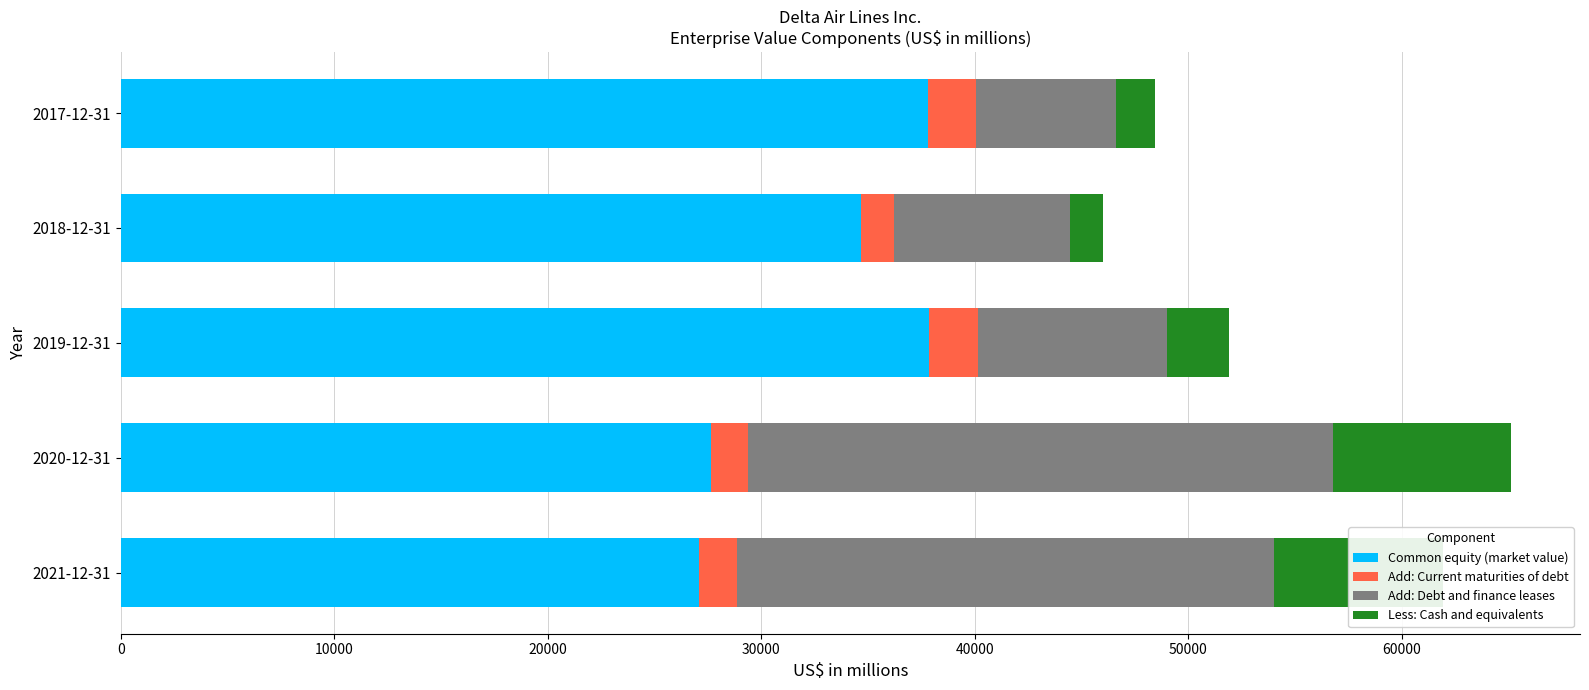

Where is Common equity (market value) nearest to the value 32468?

2018-12-31